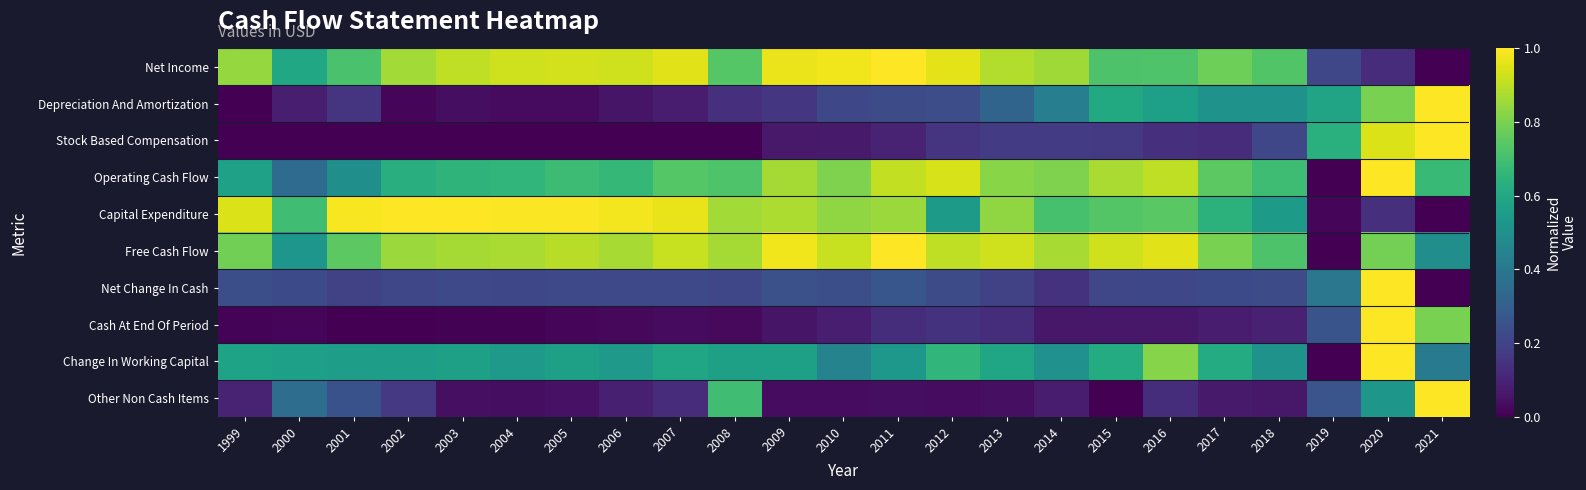

What is the difference between the highest and lowest values at 2008?

0.9